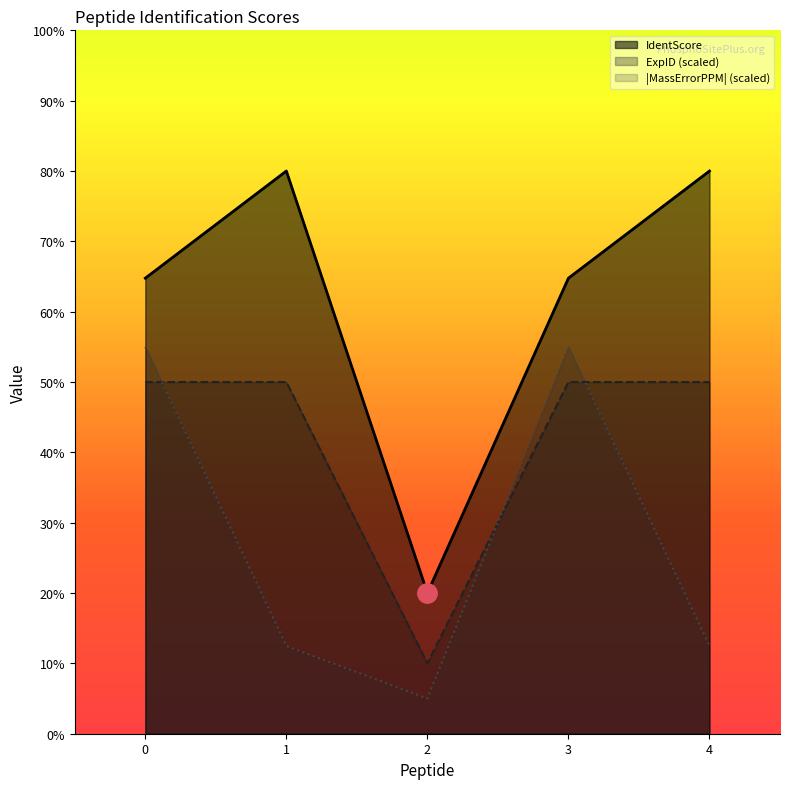

True or false: IdentScore and ExpID cross at least once.

False